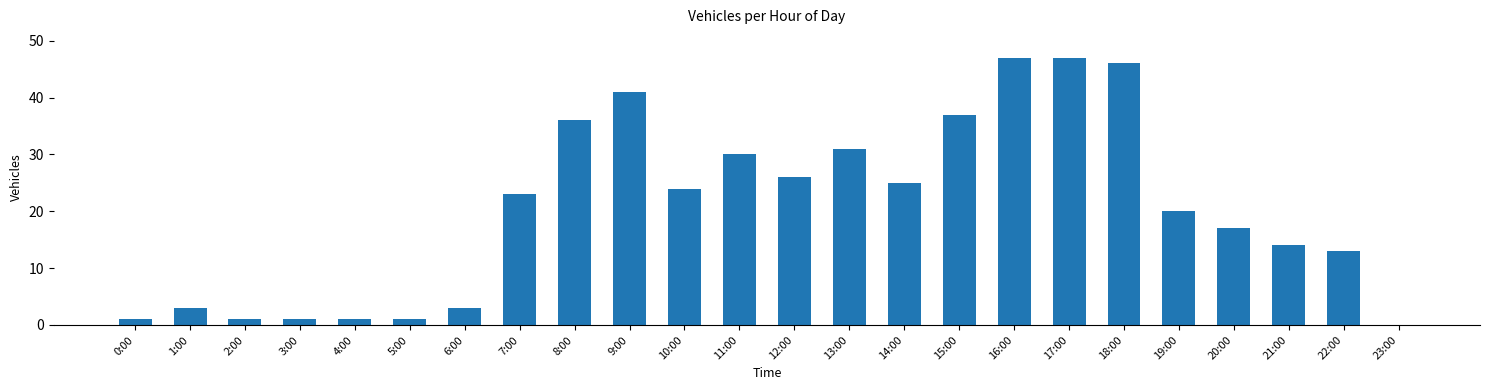

What is the difference between the values at 9:00 and 2:00?

40